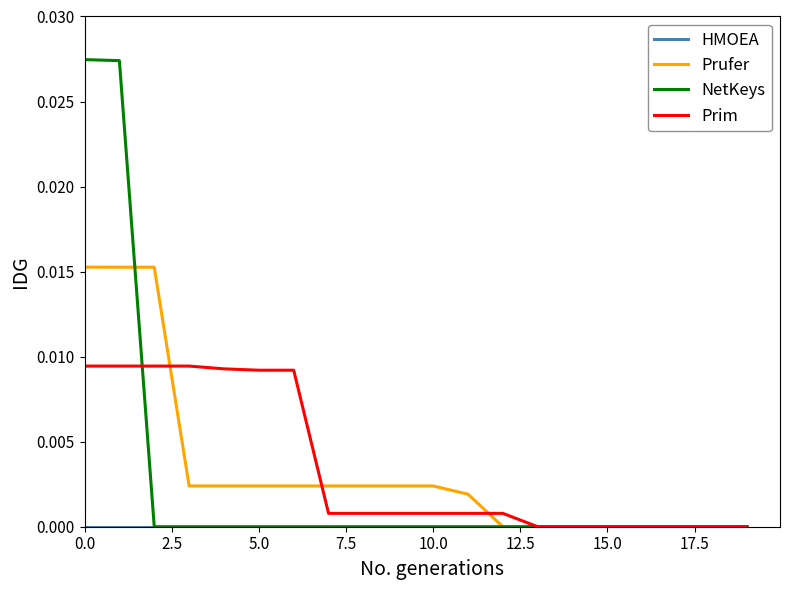

Does the chart display data point markers on the line(s)?

No